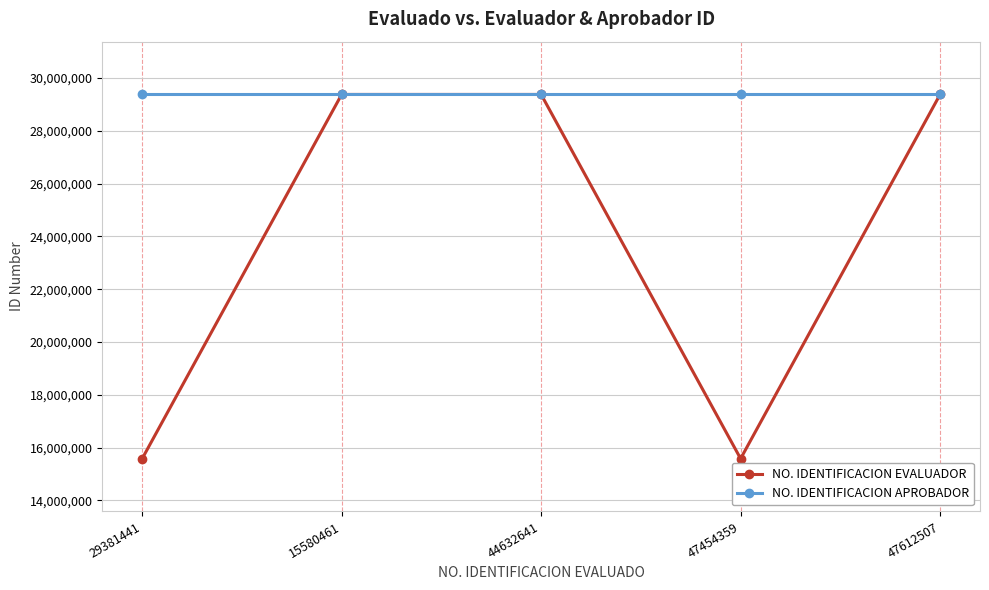

List the series in order of their overall mean, lowest first.

NO. IDENTIFICACION EVALUADOR, NO. IDENTIFICACION APROBADOR